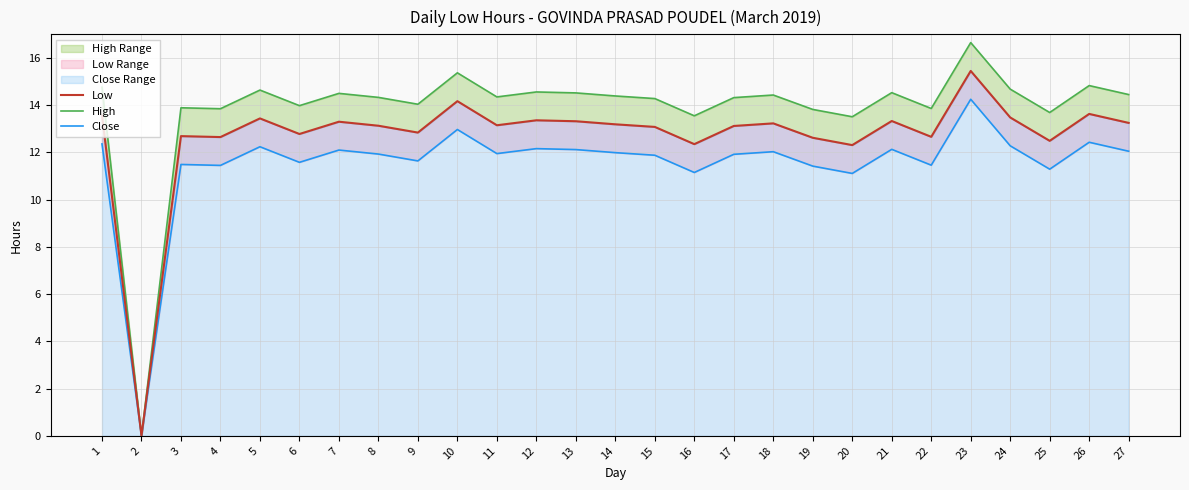

Which category has the highest value in the High series?

23